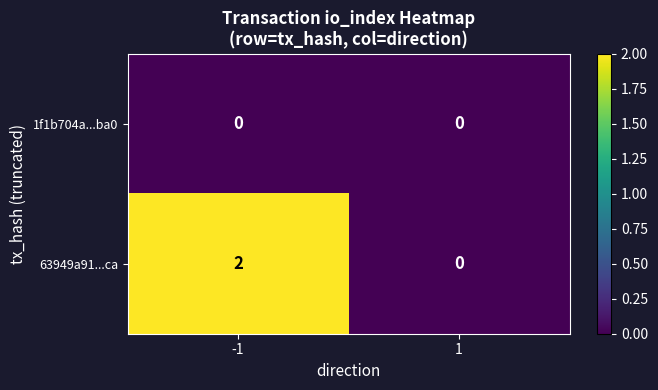

How many series are shown in this chart?

2